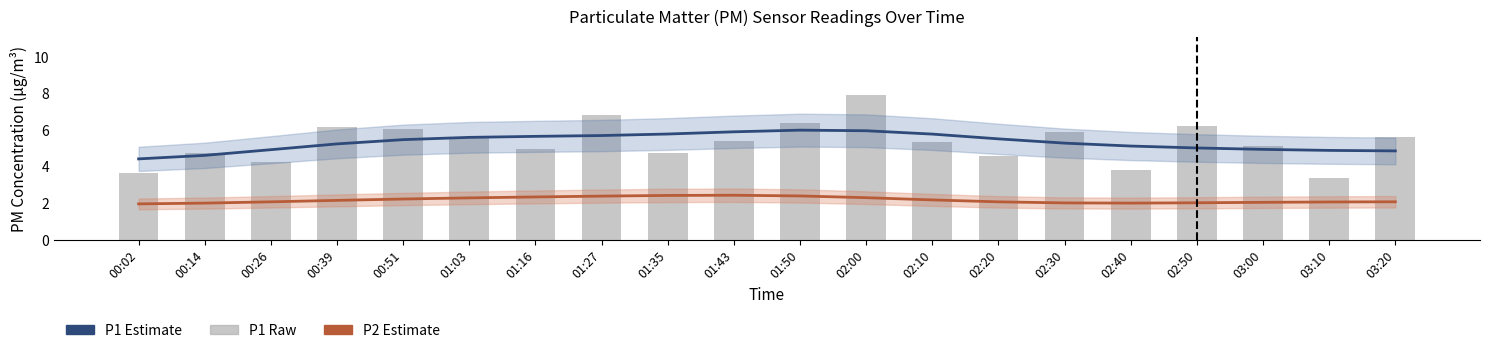

Reading left to right, what are all the values shown in this chart?

P1 Estimate: 00:02=4.4	00:14=4.6	00:26=4.9	00:39=5.2	00:51=5.5	01:03=5.6	01:16=5.7	01:27=5.7	01:35=5.8	01:43=5.9	01:50=6.0	02:00=6.0	02:10=5.8	02:20=5.5	02:30=5.3	02:40=5.1	02:50=5.0	03:00=4.9	03:10=4.9	03:20=4.9
P2 Estimate: 00:02=2.0	00:14=2.0	00:26=2.1	00:39=2.2	00:51=2.2	01:03=2.3	01:16=2.3	01:27=2.4	01:35=2.4	01:43=2.4	01:50=2.4	02:00=2.3	02:10=2.2	02:20=2.1	02:30=2.0	02:40=2.0	02:50=2.0	03:00=2.1	03:10=2.1	03:20=2.1
P1 (PM10): 00:02=3.6	00:14=4.8	00:26=4.3	00:39=6.2	00:51=6.1	01:03=5.6	01:16=5.0	01:27=6.8	01:35=4.8	01:43=5.4	01:50=6.4	02:00=7.9	02:10=5.3	02:20=4.6	02:30=5.9	02:40=3.8	02:50=6.2	03:00=5.1	03:10=3.4	03:20=5.7